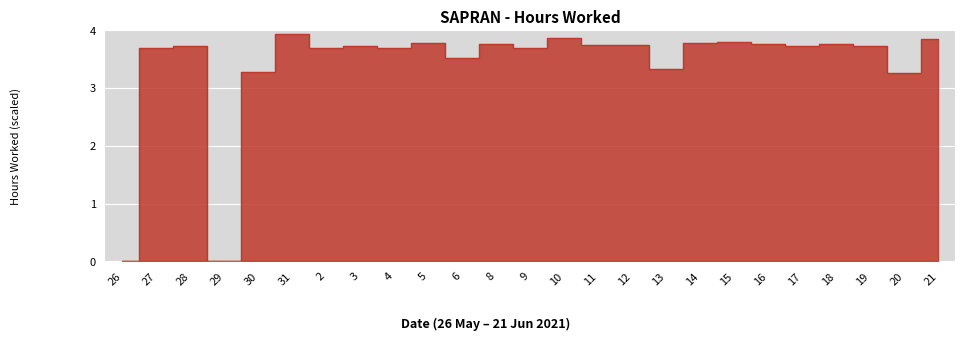

Is it true that the value at 5 is 3.8?

True